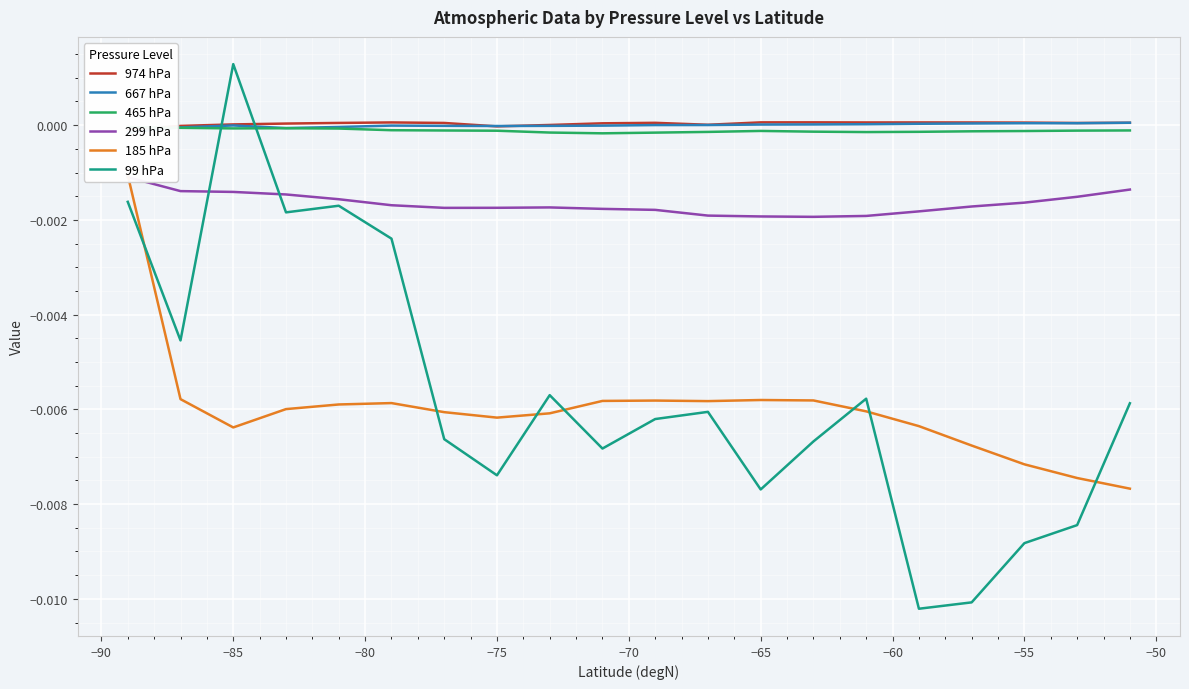

Count the number of data series in this chart.

6